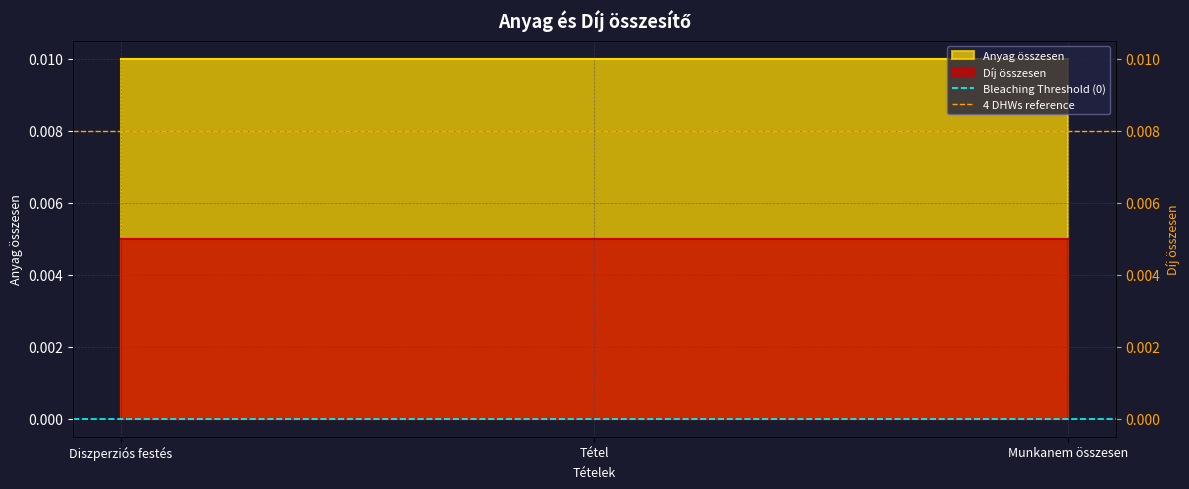

Is the value of 4 DHWs reference at Diszperziós festés greater than the value of Bleaching Threshold (0) at Tétel?

Yes